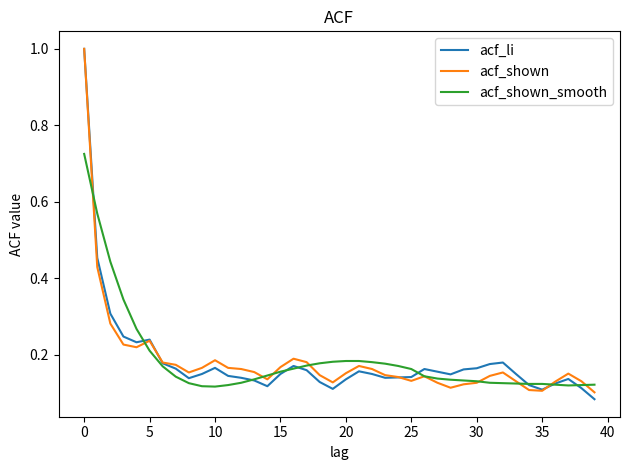

What is the maximum value for acf_shown?

1.0